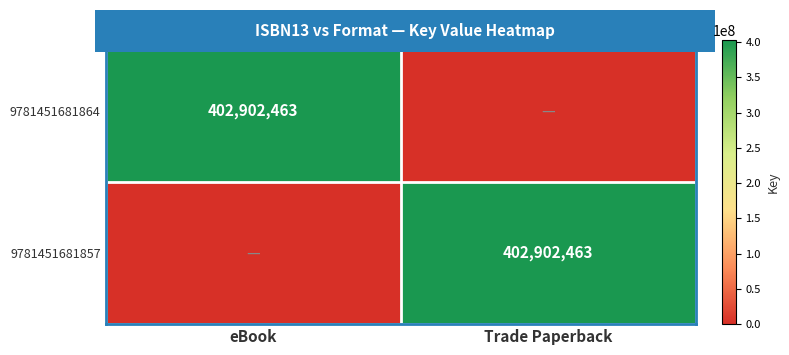

True or false: 9781451681857 has a value of 278568620 at eBook.

False